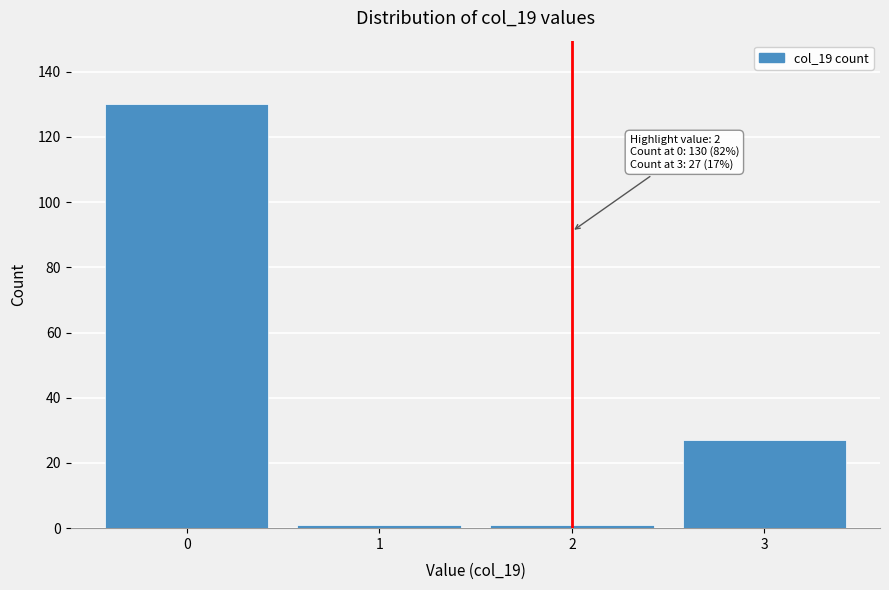

Reading left to right, what are all the values shown in this chart?

130	1	1	27